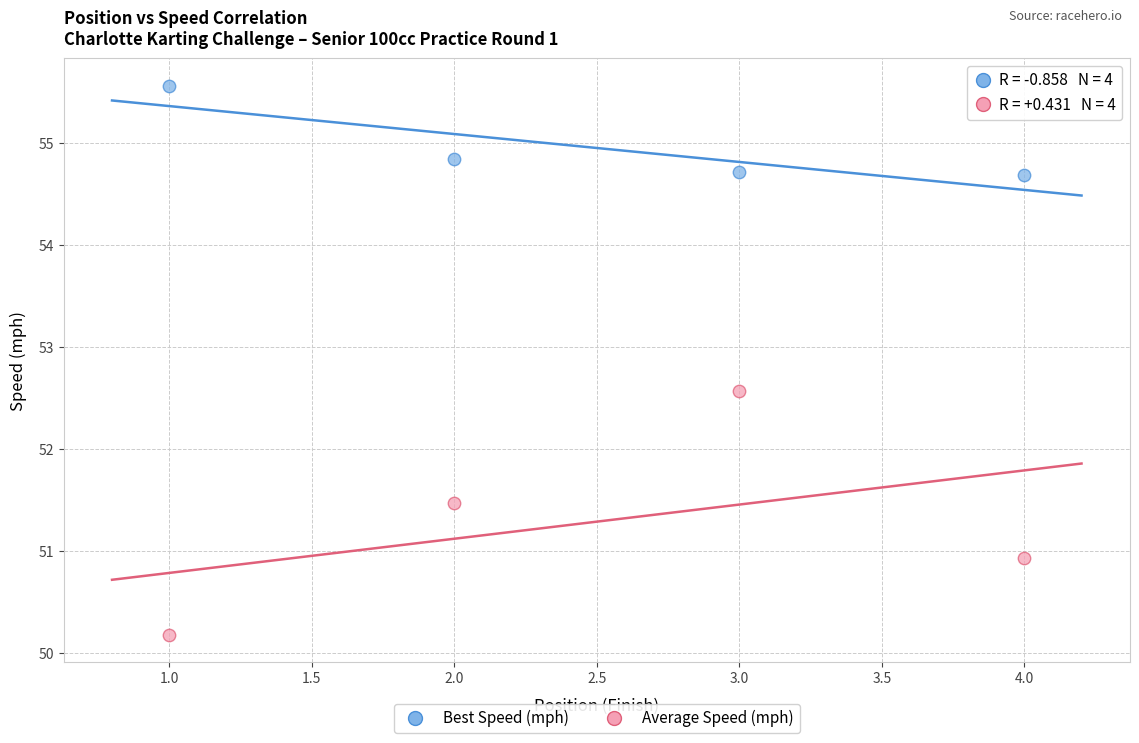

Which series reaches the maximum Y coordinate?

Best Speed (mph)